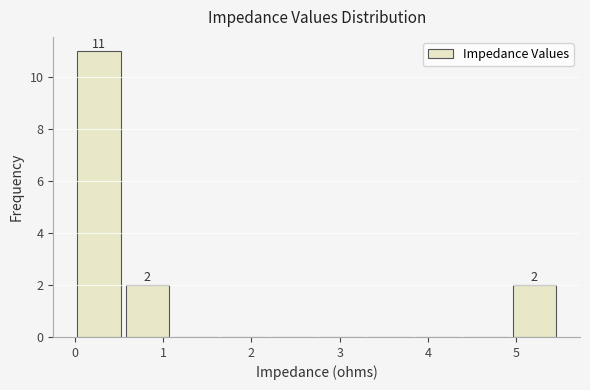

Which range on the x-axis has the tallest bar?

0.0 to 0.5